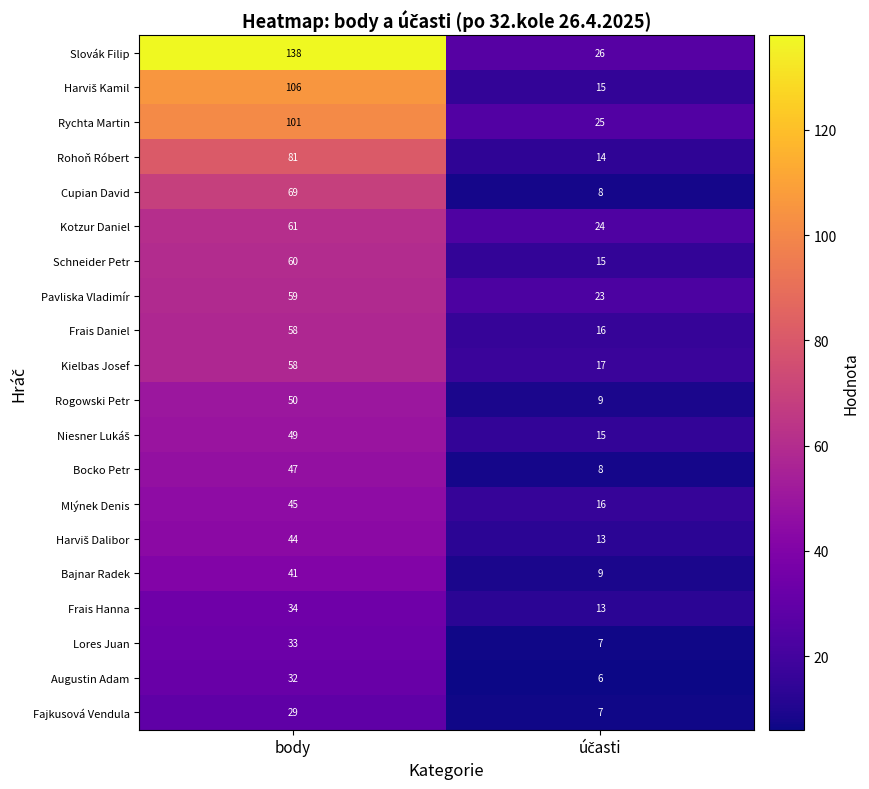

At which category is the sum across all series the highest?

body